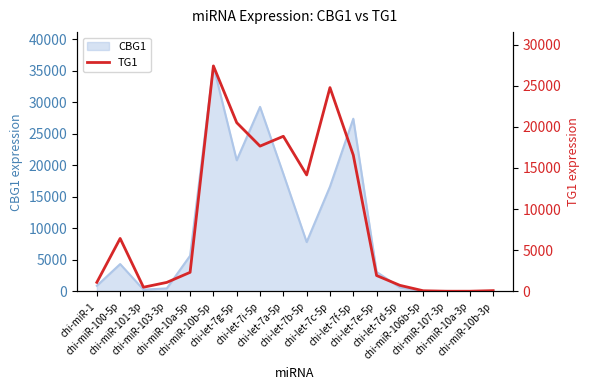

Reading left to right, list all the values displayed in this chart.

chi-miR-1=1094.2	chi-miR-100-5p=6430.6	chi-miR-101-3p=501.7	chi-miR-103-3p=1087.3	chi-miR-10a-5p=2311.3	chi-miR-10b-5p=27399.2	chi-let-7g-5p=20503.4	chi-let-7i-5p=17651.3	chi-let-7a-5p=18847.8	chi-let-7b-5p=14148.9	chi-let-7c-5p=24763.2	chi-let-7f-5p=16563.4	chi-let-7e-5p=1923.9	chi-let-7d-5p=730.4	chi-miR-106b-5p=72.4	chi-miR-107-3p=15.7	chi-miR-10a-3p=16.4	chi-miR-10b-3p=87.5